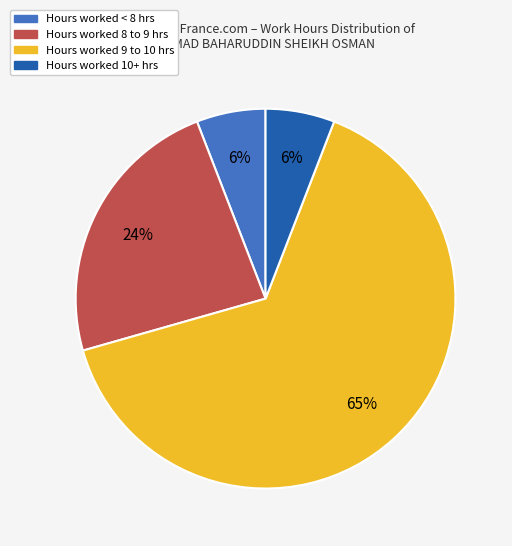

To the nearest percent, what is the average slice percentage?

25%